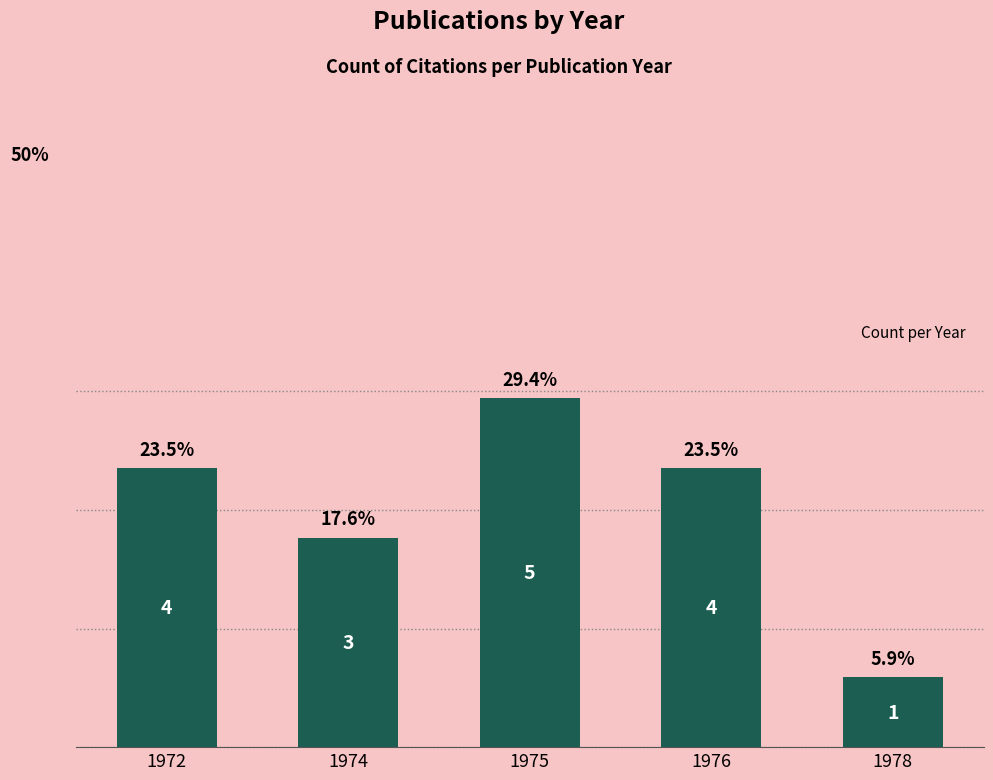

What is the value of the 1st bar from the left?

23.5